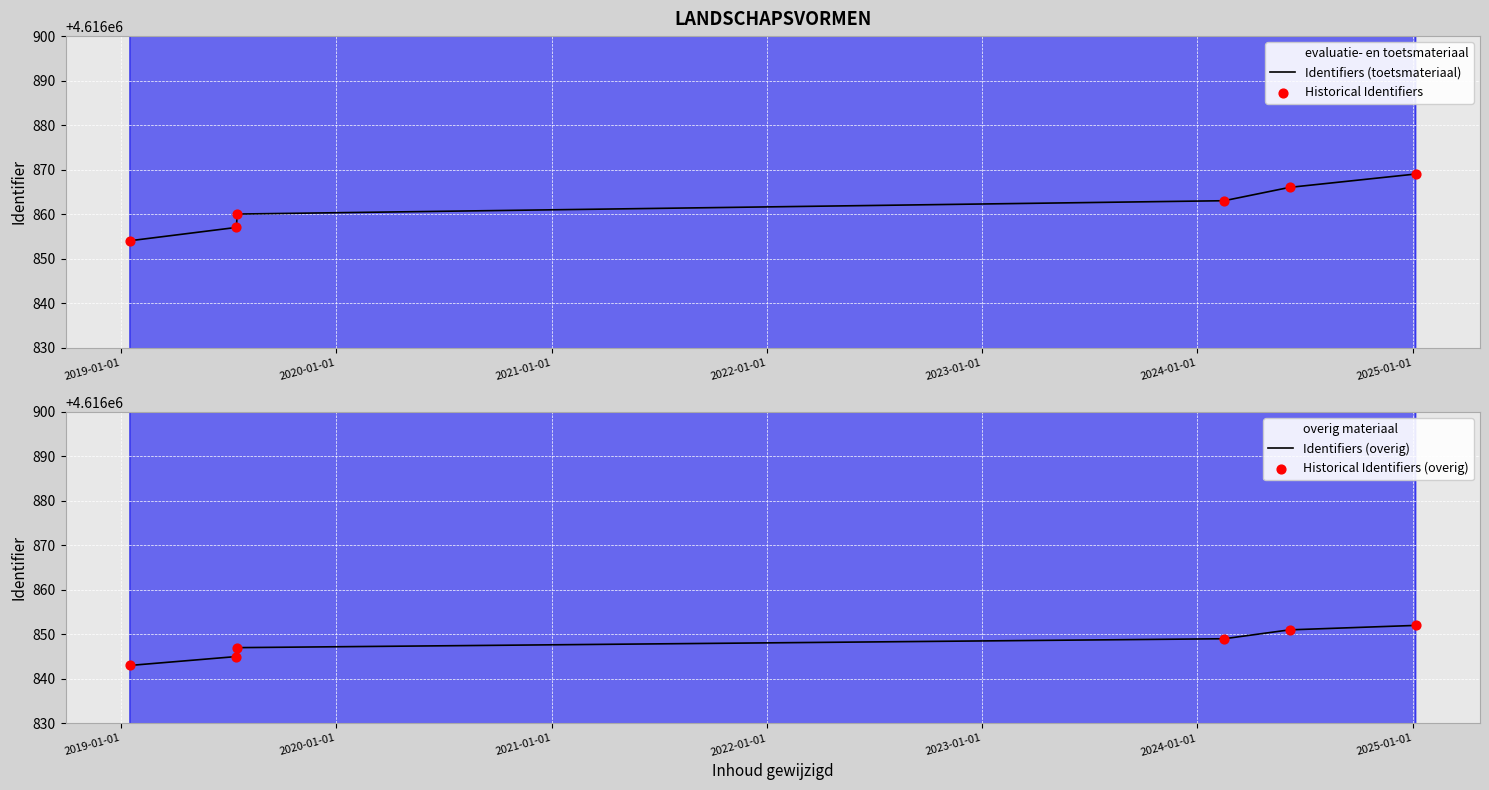

Which series reaches the minimum Y coordinate?

Identifiers (overig)